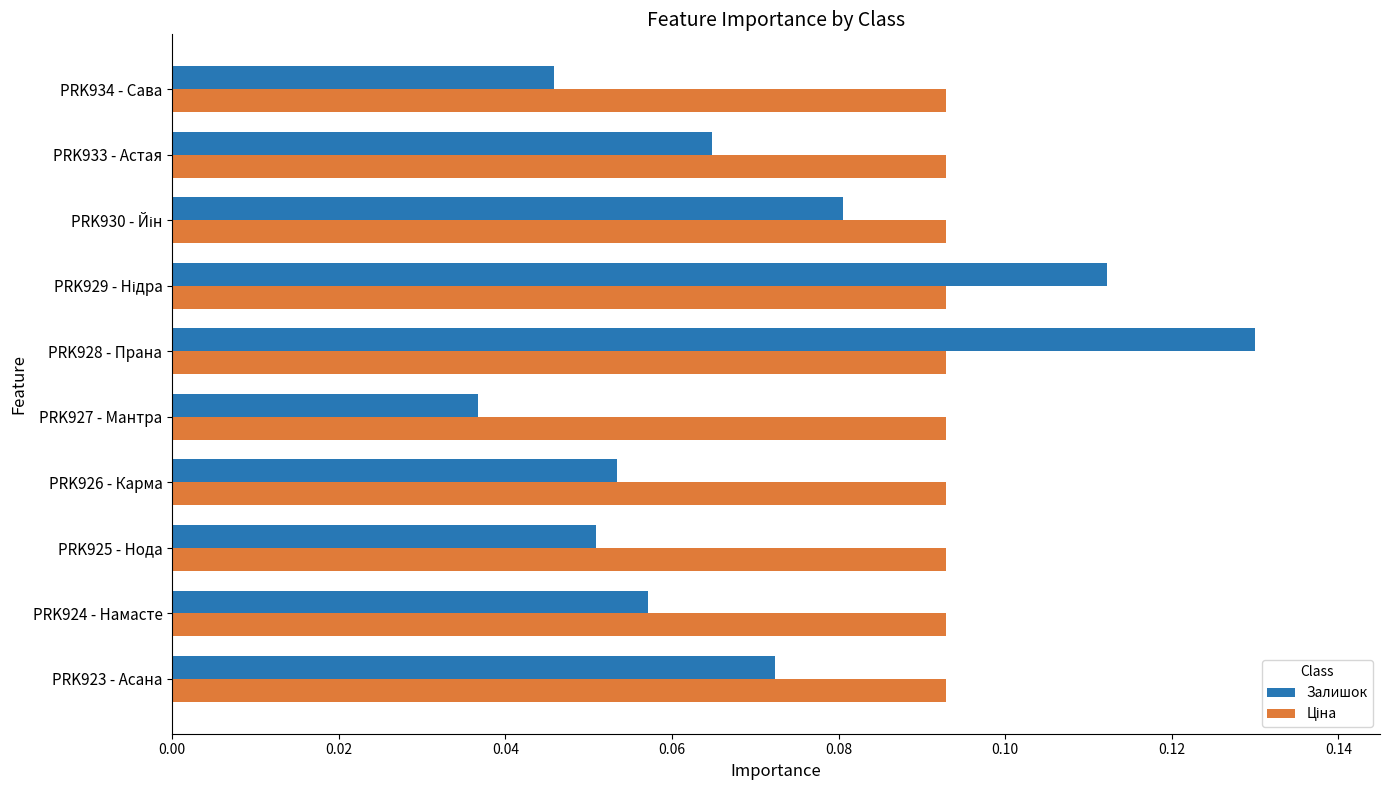

At which category is the sum across all series the highest?

PRK928 - Прана